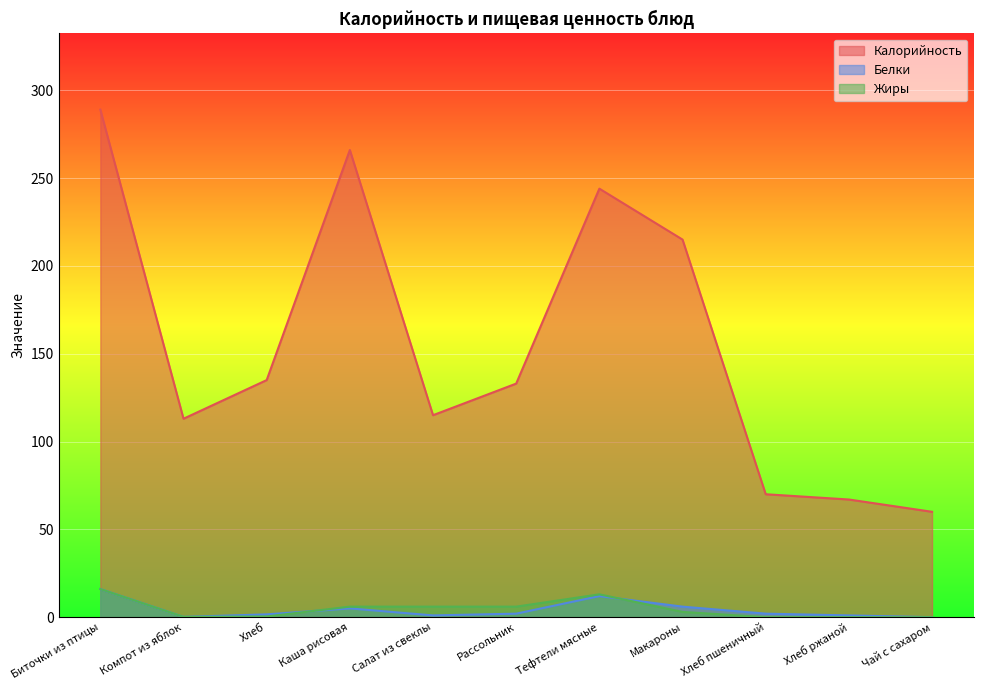

Which label corresponds to the largest value in the chart?

Биточки из птицы